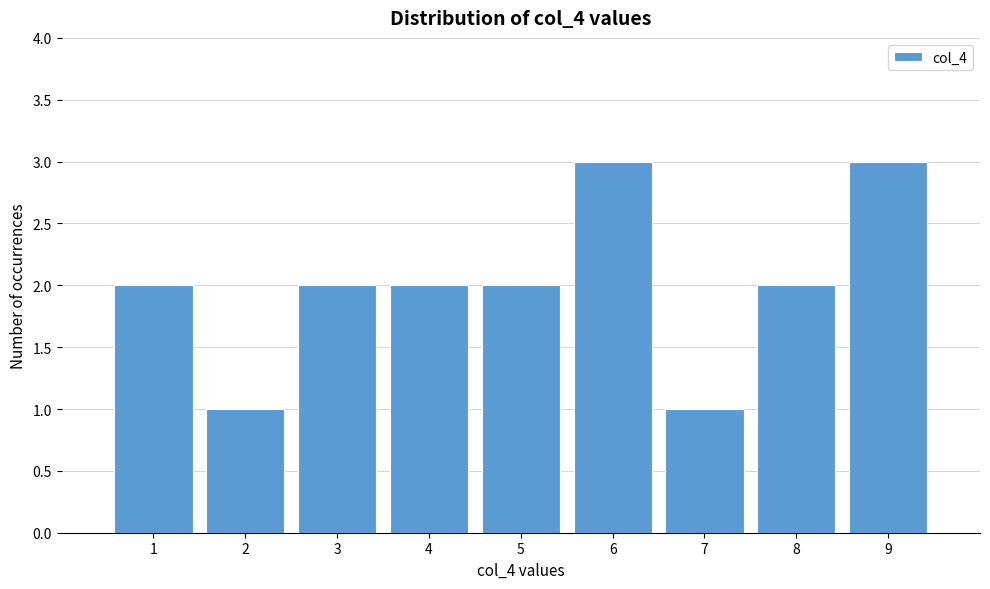

Reading left to right, transcribe this chart: for each bar, give the range it covers on the x-axis and its height. The values are not printed on the chart, so give them approximately, as read against the axis.

0.5 to 1.5: 2
1.5 to 2.5: 1
2.5 to 3.5: 2
3.5 to 4.5: 2
4.5 to 5.5: 2
5.5 to 6.5: 3
6.5 to 7.5: 1
7.5 to 8.5: 2
8.5 to 9.5: 3